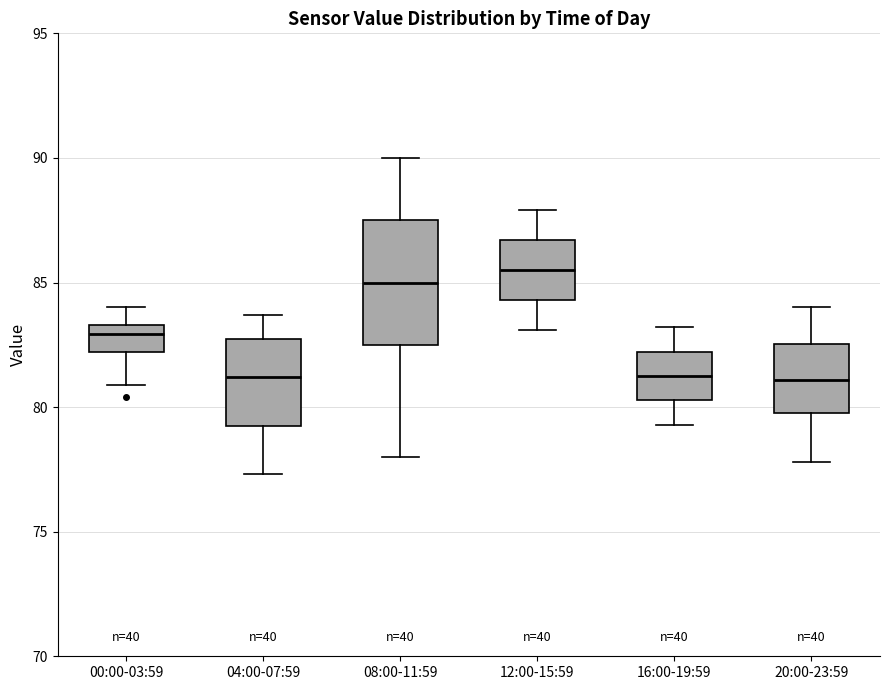

Where does the upper whisker of the box for 20:00-23:59 end on the y-axis? The values are not printed on the chart, so give them approximately, as read against the axis.

84.0